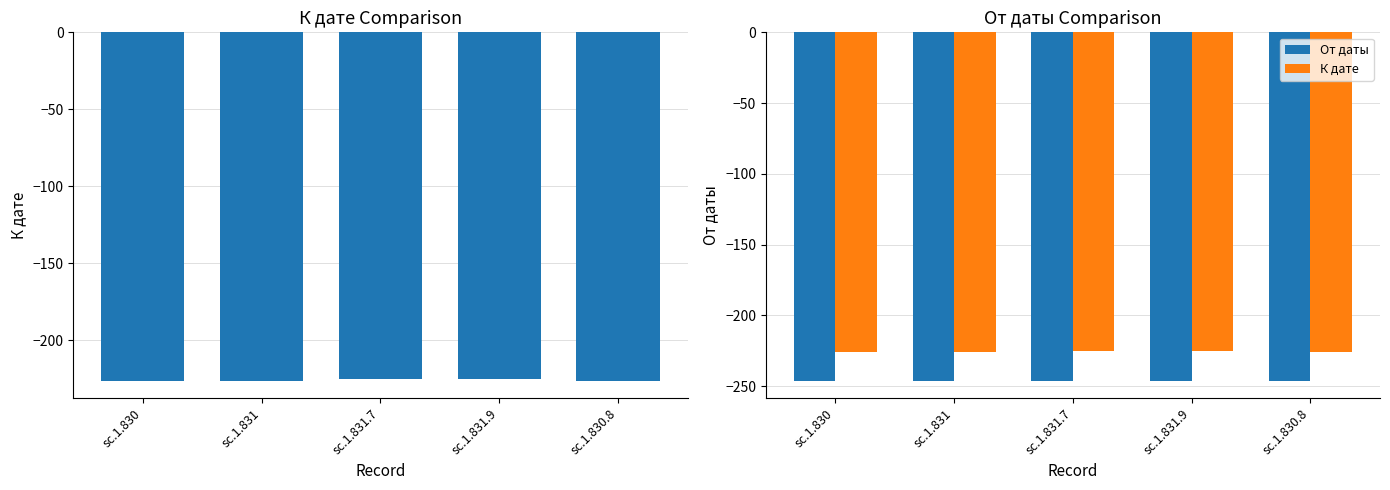

How many groups of bars are there?

5